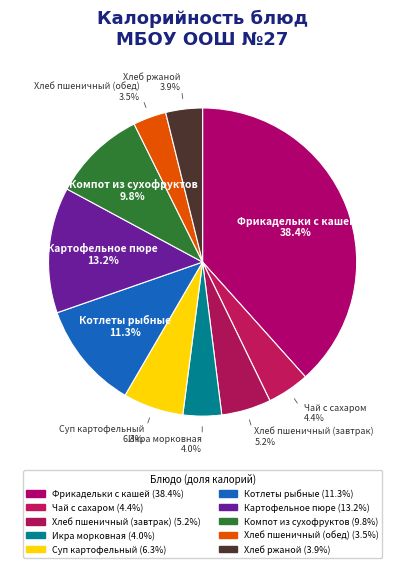

How many slices are in this pie chart?

10